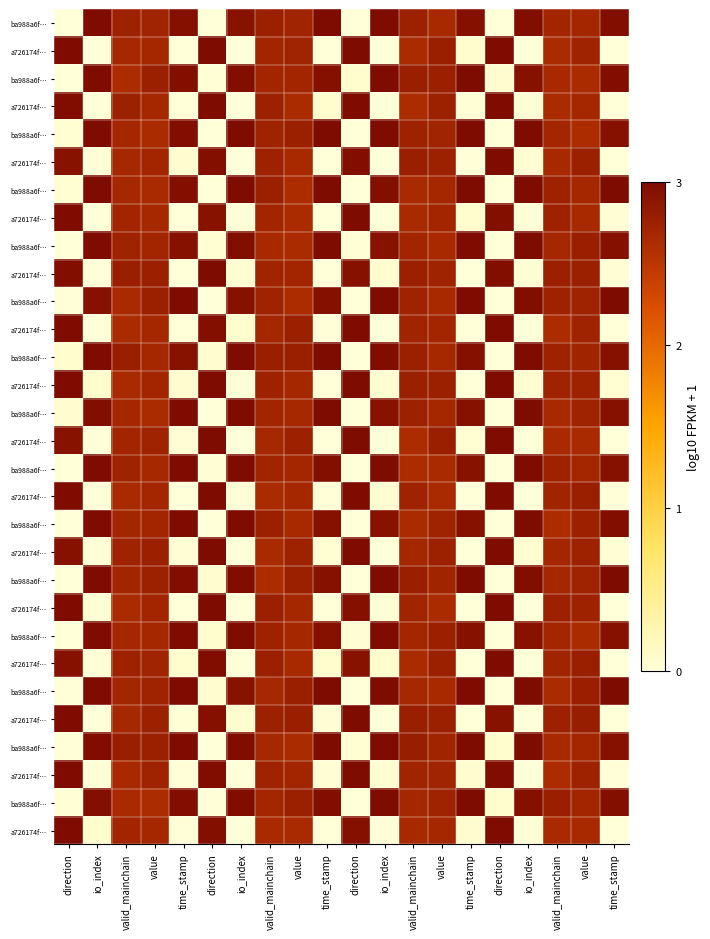

Count the number of categories in the chart.

20